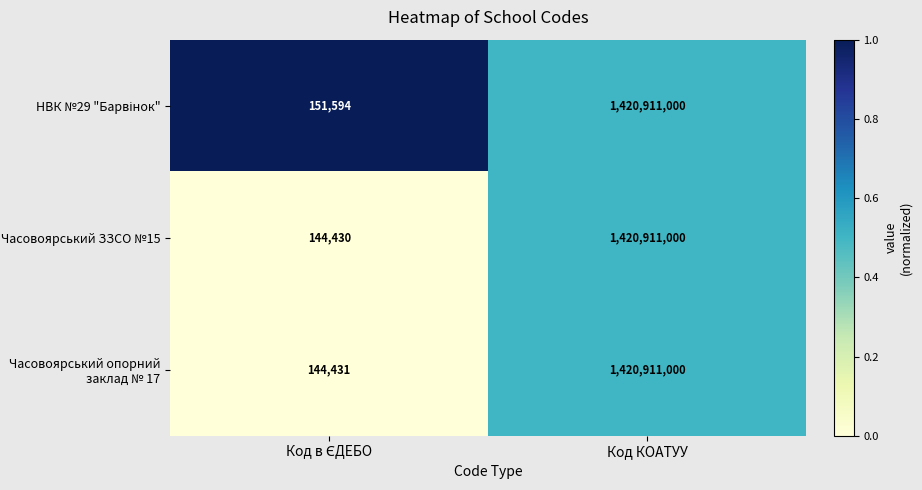

What is the greatest value displayed?

1420911000